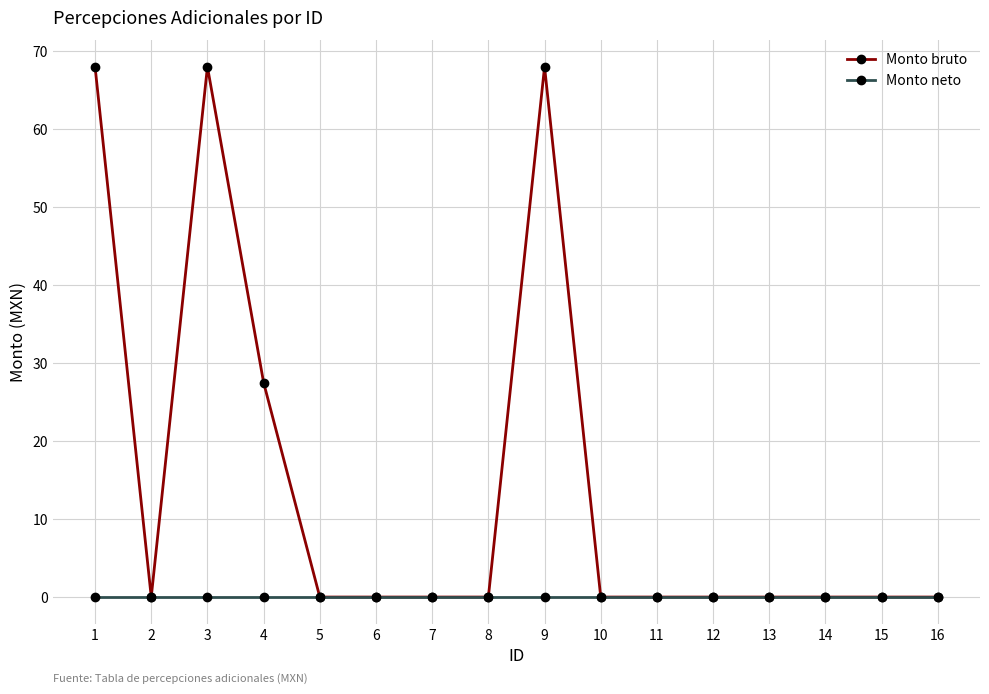

What is the sum of all Monto bruto values?

231.5